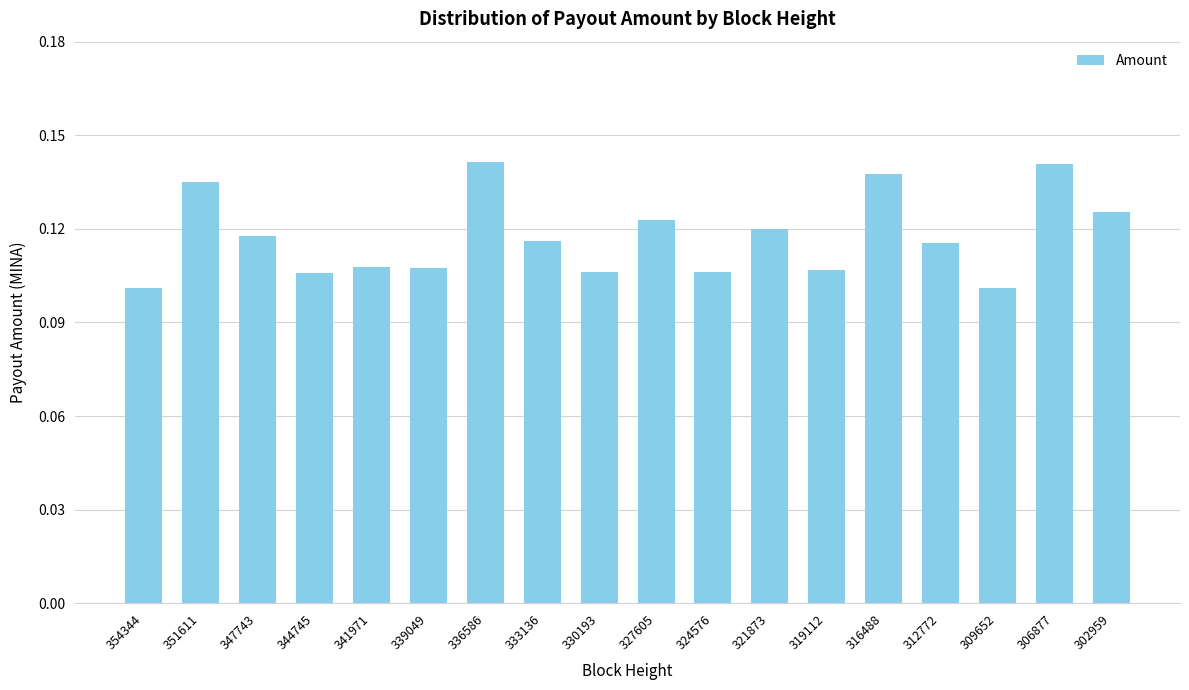

Is it true that the value at 327605 is 0.2?

False